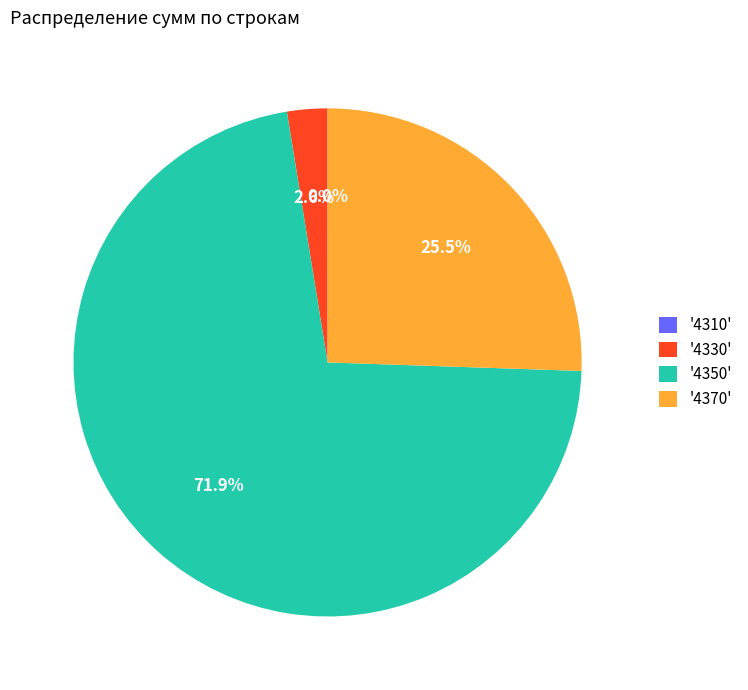

Between '4370' and '4350', which is larger?

'4350'